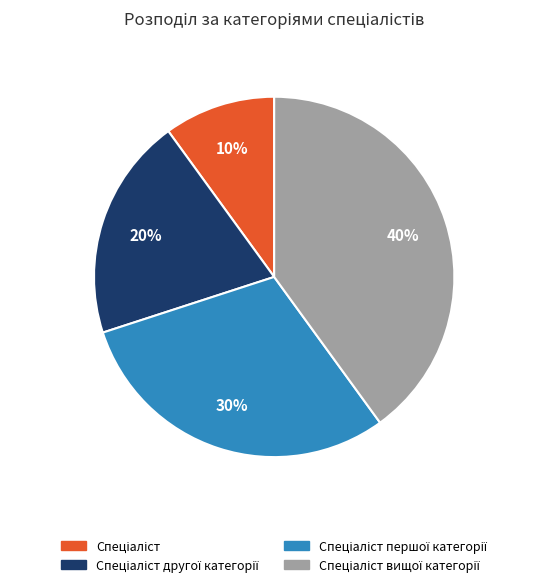

How many segments does this pie chart have?

4